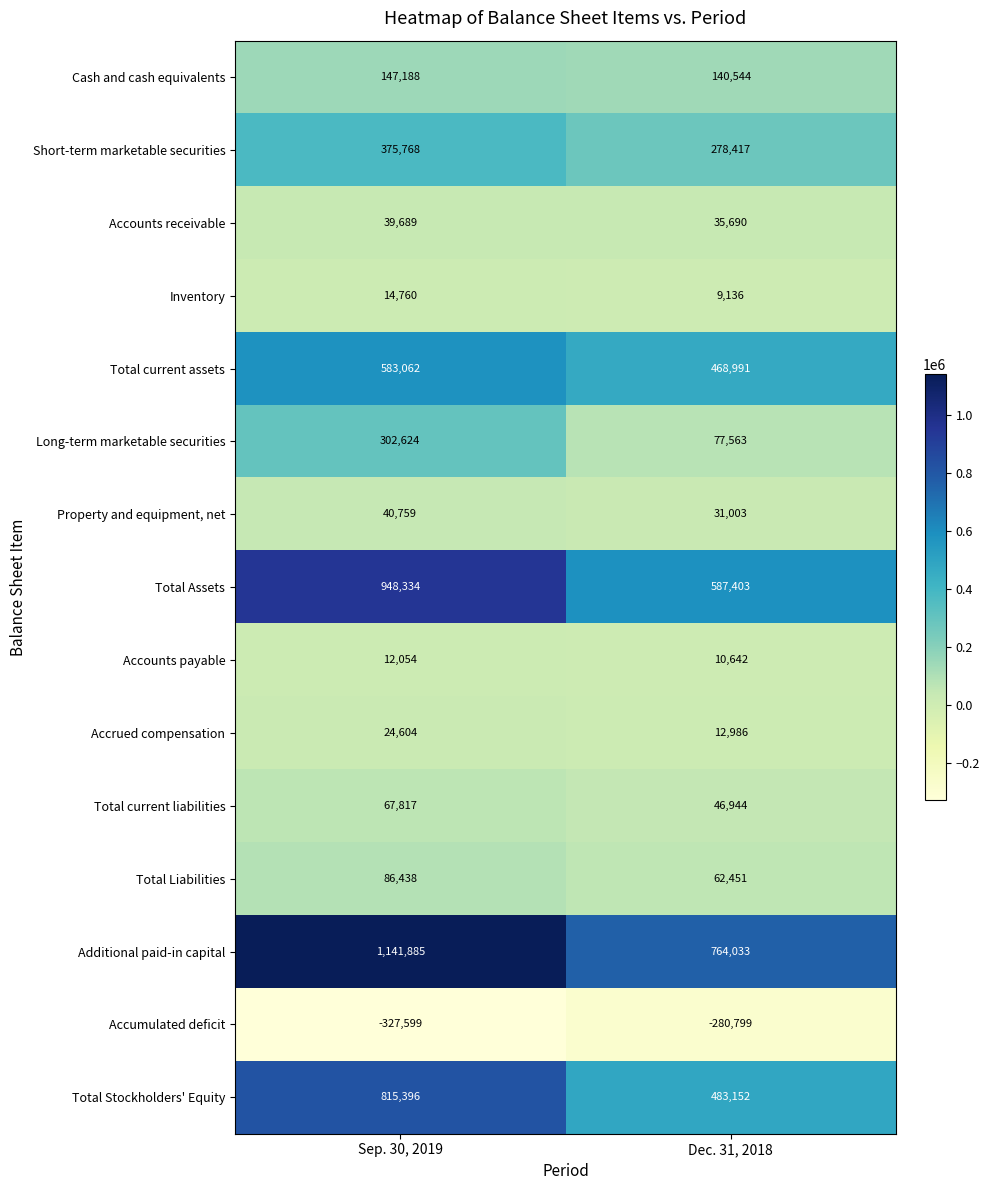

List the series in order of their peak value, lowest first.

Accumulated deficit, Accounts payable, Inventory, Accrued compensation, Accounts receivable, Property and equipment, net, Total current liabilities, Total Liabilities, Cash and cash equivalents, Long-term marketable securities, Short-term marketable securities, Total current assets, Total Stockholders' Equity, Total Assets, Additional paid-in capital